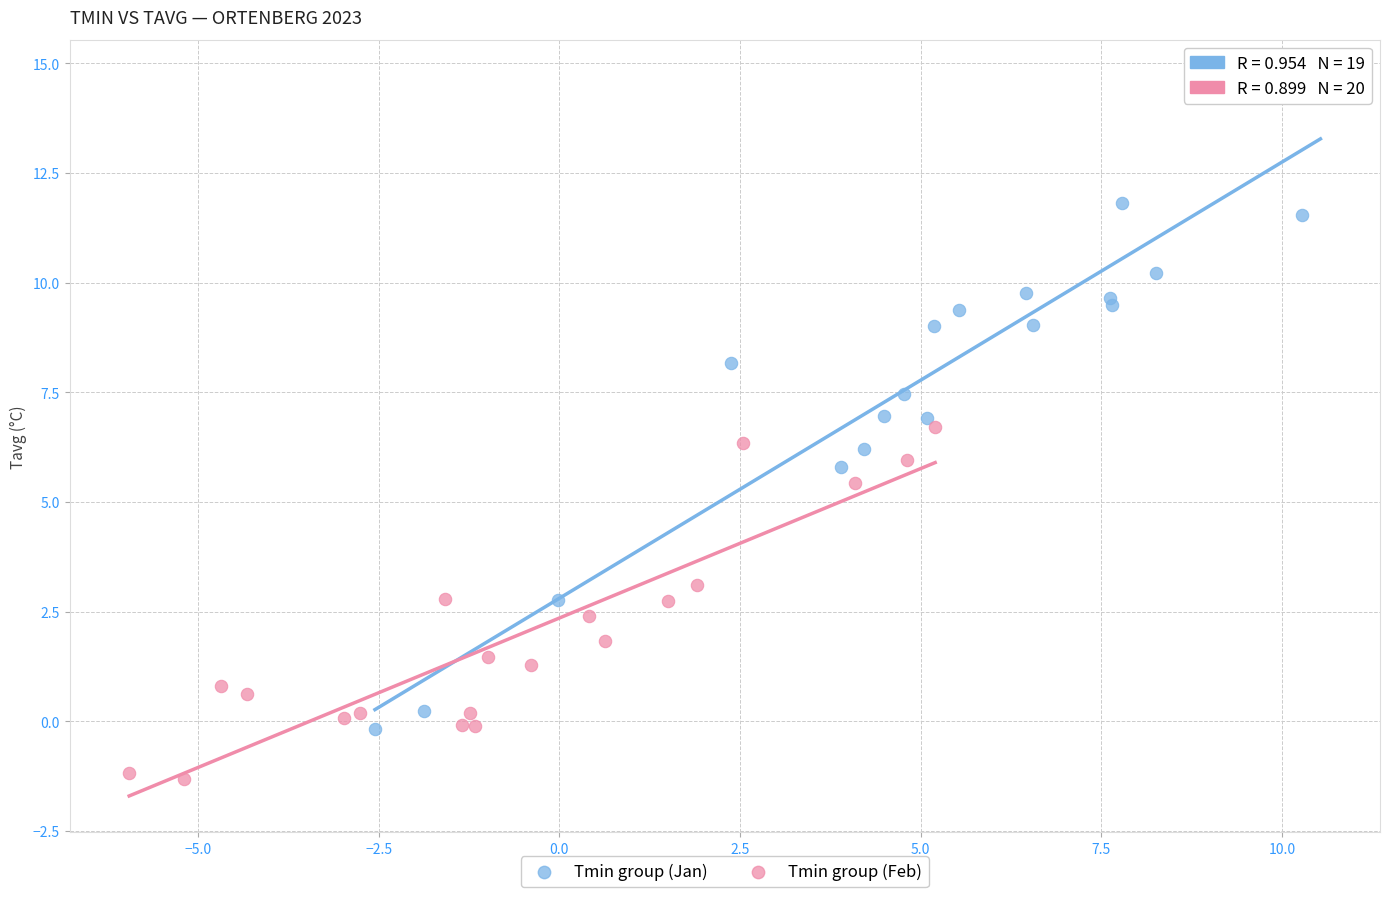

Which series has the largest Y range (max minus min)?

Tmin group (Jan)